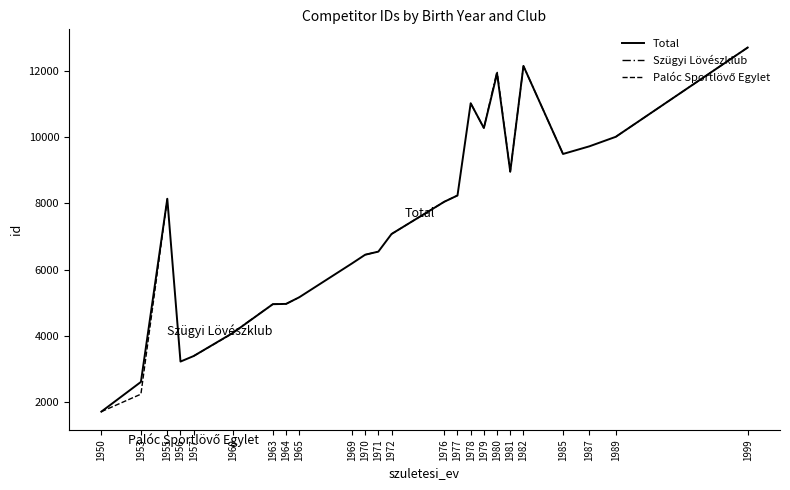

True or false: Szügyi Lövészklub has more than 0 interior local peaks.

True